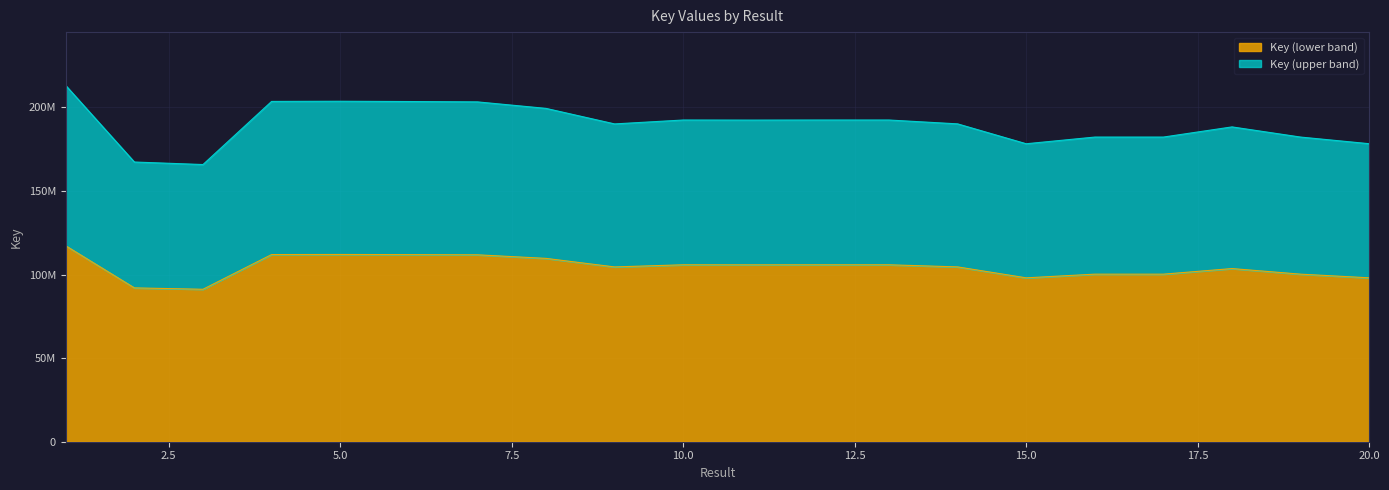

Is it true that the value at 8 is 109669378.0?

True